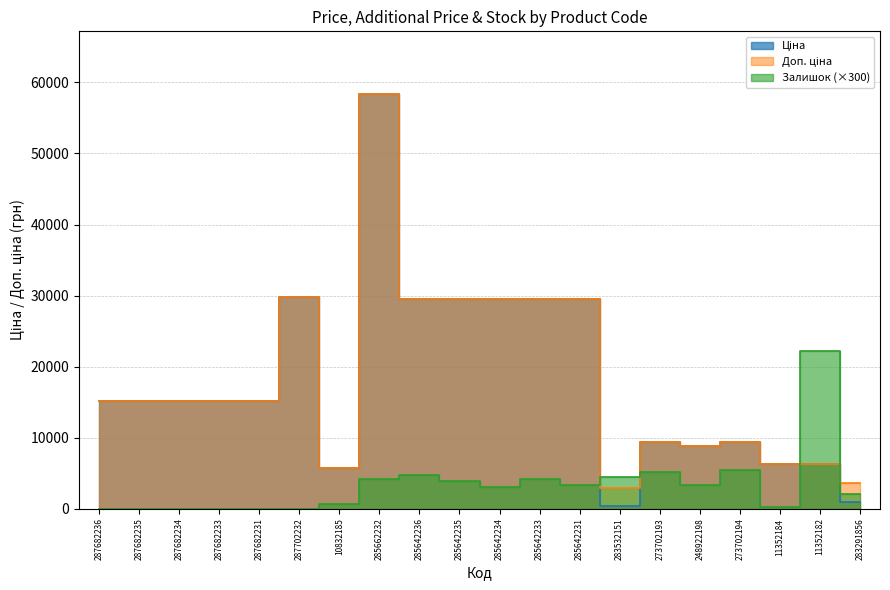

Rank the series by their maximum value, from lowest to highest.

Залишок, Ціна, Доп. ціна